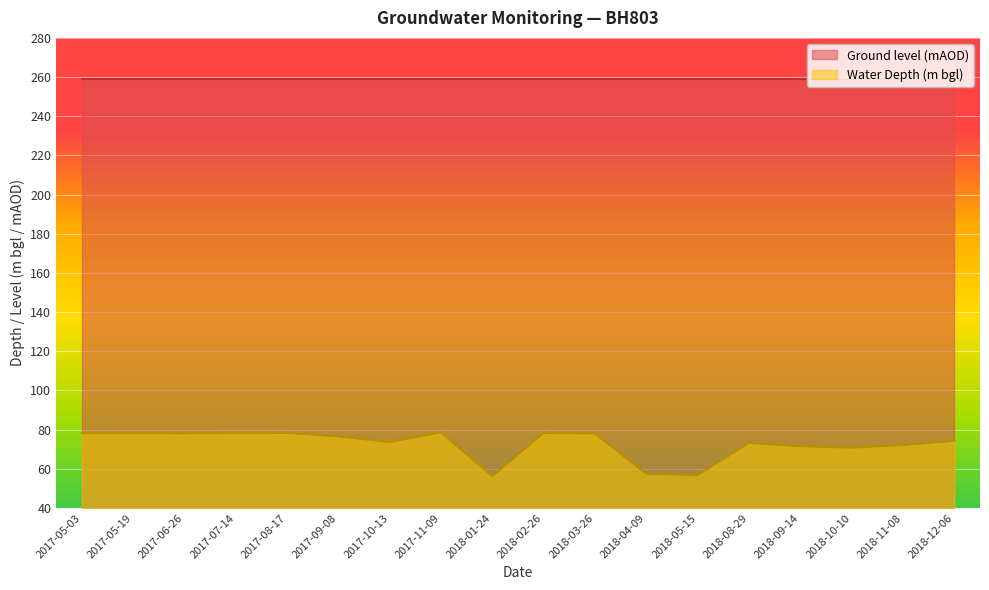

Does the chart display data point markers on the line(s)?

No